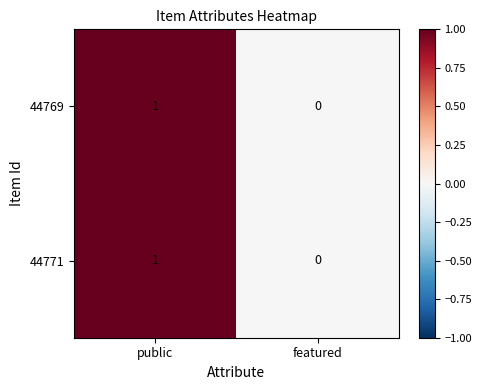

How many values in the 44771 series are below 1?

1